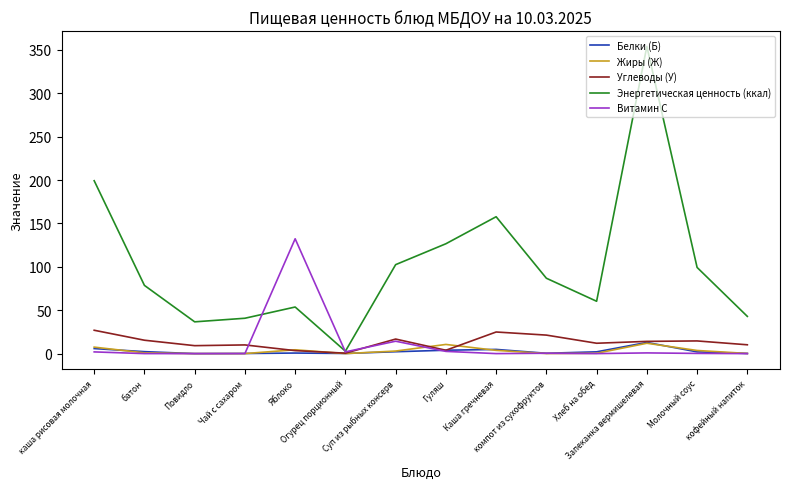

At which label does Жиры (Ж) first exceed 2?

каша рисовая молочная